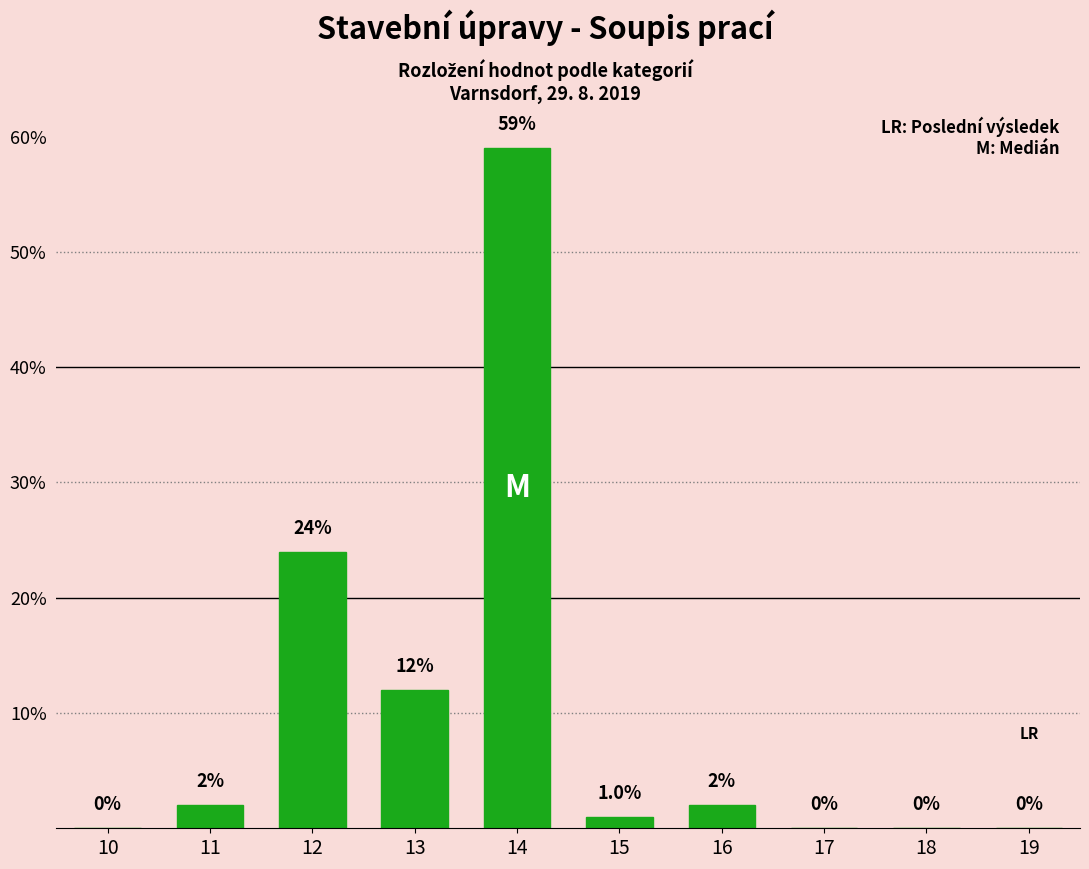

Reading left to right, list all the values displayed in this chart.

10=0	11=2	12=24	13=12	14=59	15=1	16=2	17=0	18=0	19=0